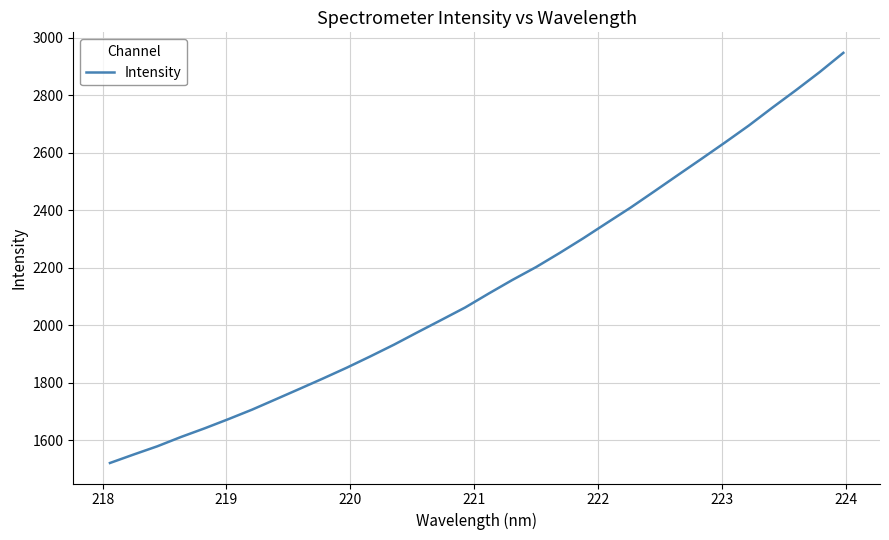

What is the sum of all values?

68448.1